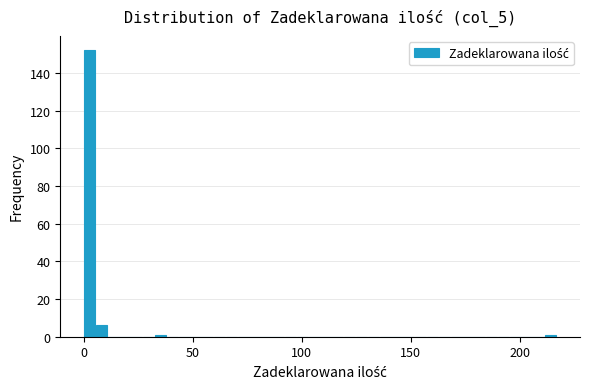

Around what value on the x-axis is the tallest bar? Give the approximate position of its centre, as read against the axis.

5